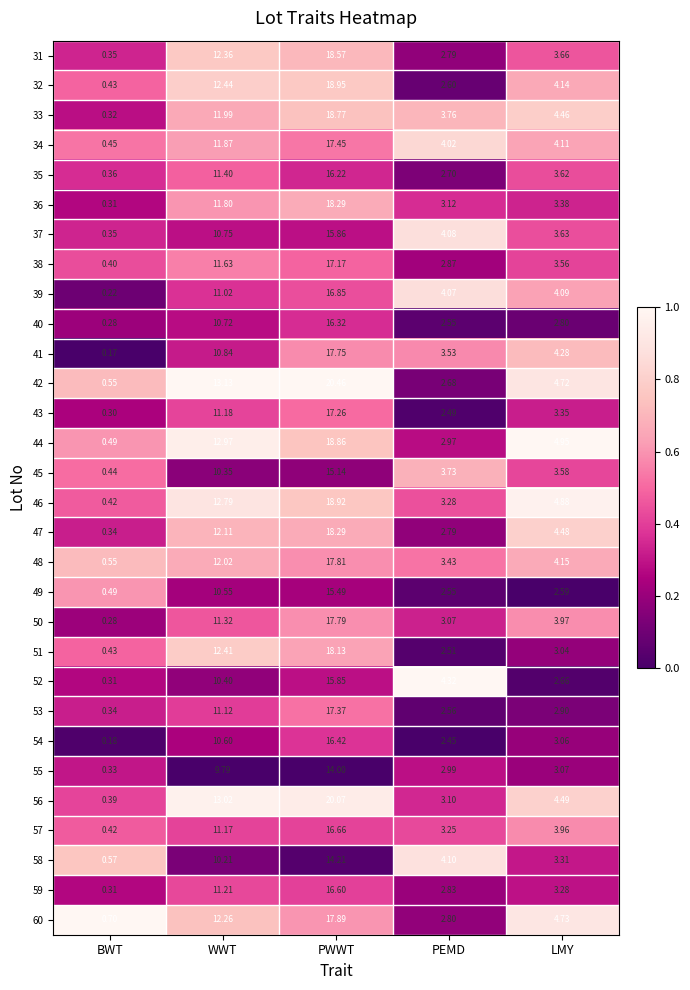

List the labels in order of 52 value, largest first.

PWWT, WWT, PEMD, LMY, BWT